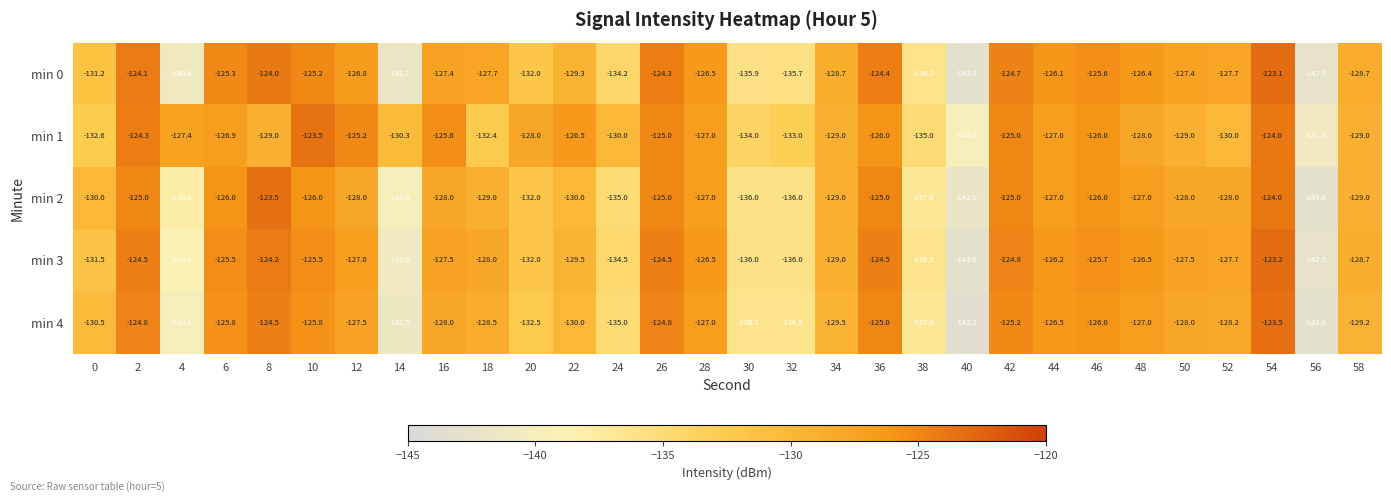

What is the difference between the second highest and second lowest values in the min 2 series?

18.0